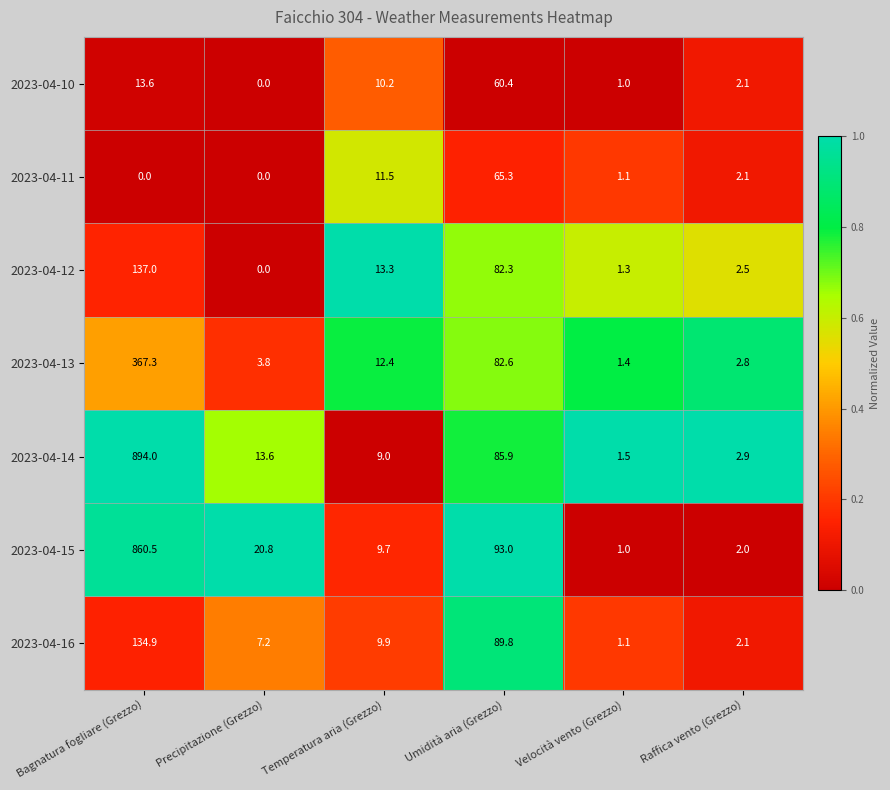

Which series has the largest range (max minus min)?

2023-04-14